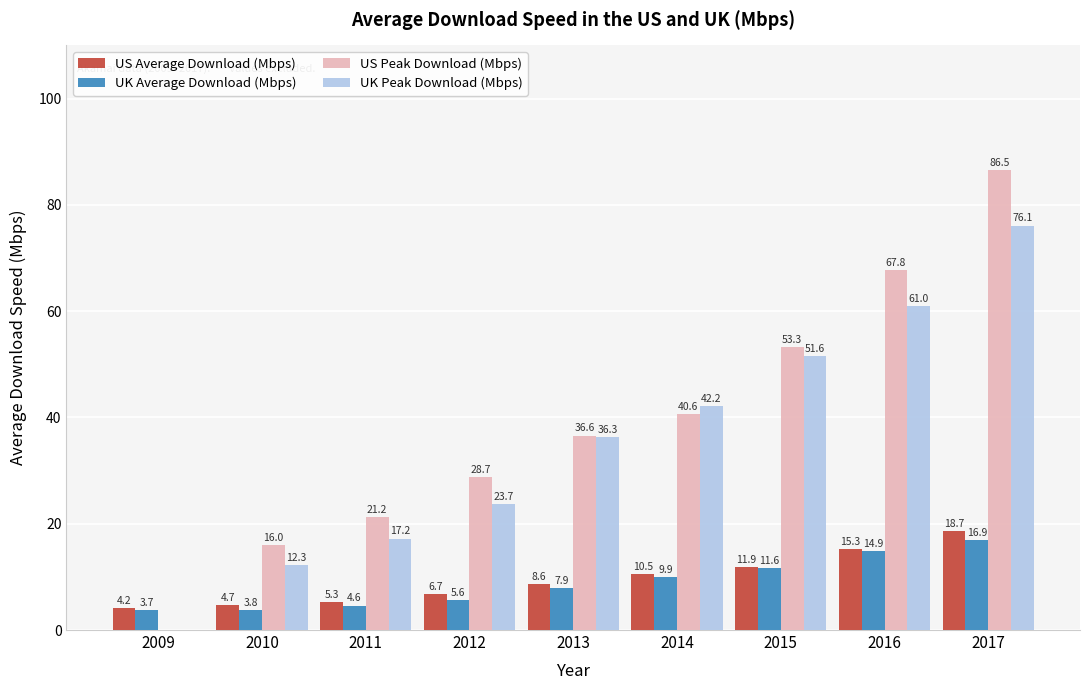

Is it true that US Average Download (Mbps) equals 15.3 at 2016?

True